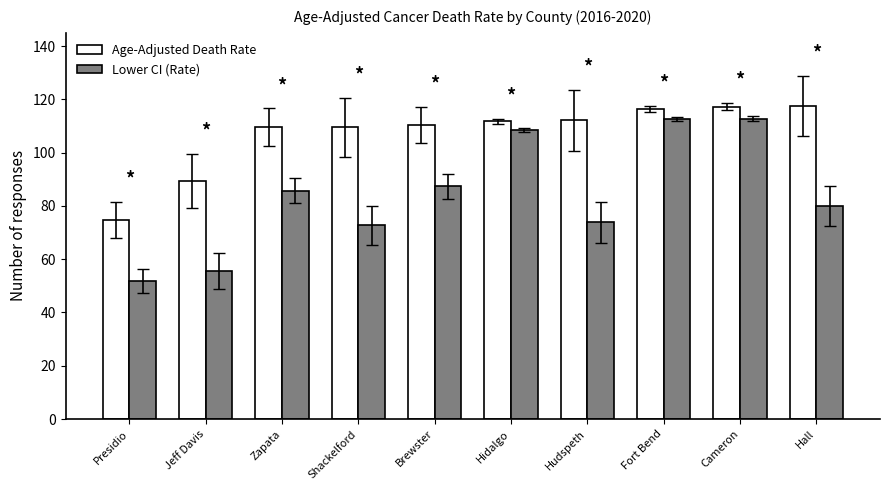

What is the maximum value for Age-Adjusted Death Rate?

117.5